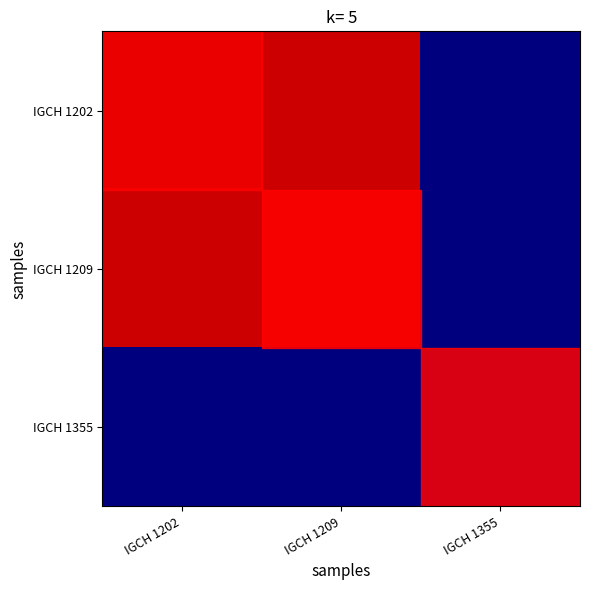

What is the total value across all series at IGCH 1209?

1.9